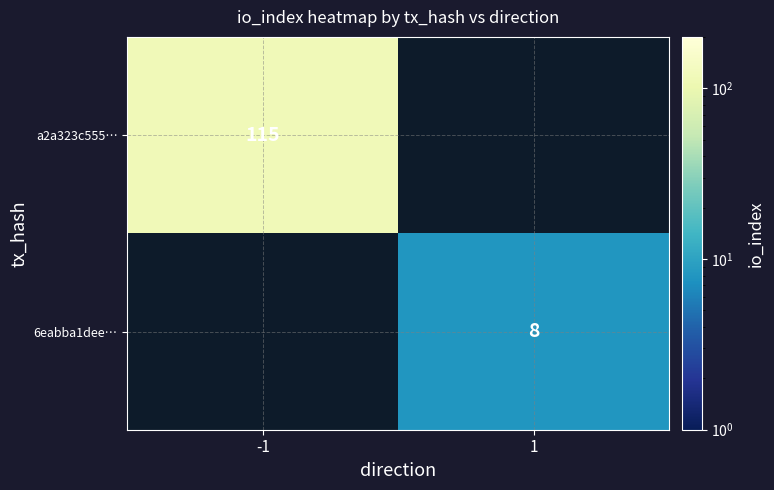

The value of 6eabba1dee… at 1 is 3. True or false?

False